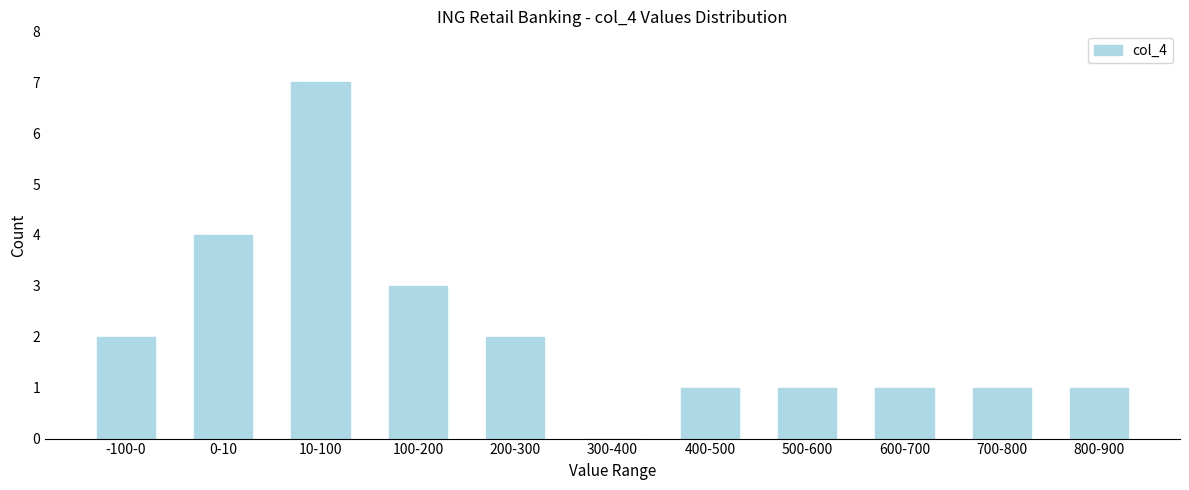

Reading right to left, what are all the values shown in this chart?

800-900=1	700-800=1	600-700=1	500-600=1	400-500=1	300-400=0	200-300=2	100-200=3	10-100=7	0-10=4	-100-0=2